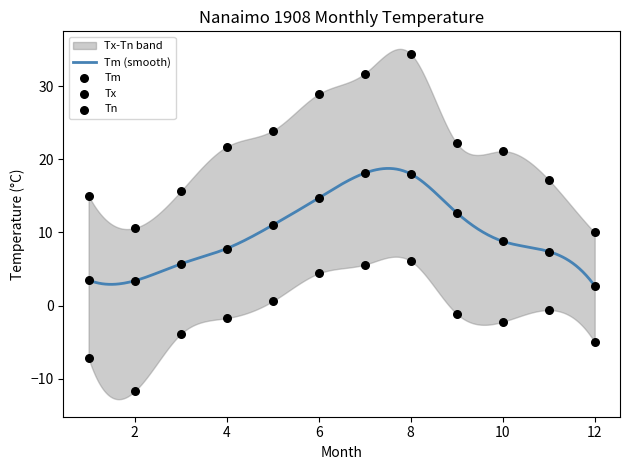

At how many categories does at least one series exceed 30?

2